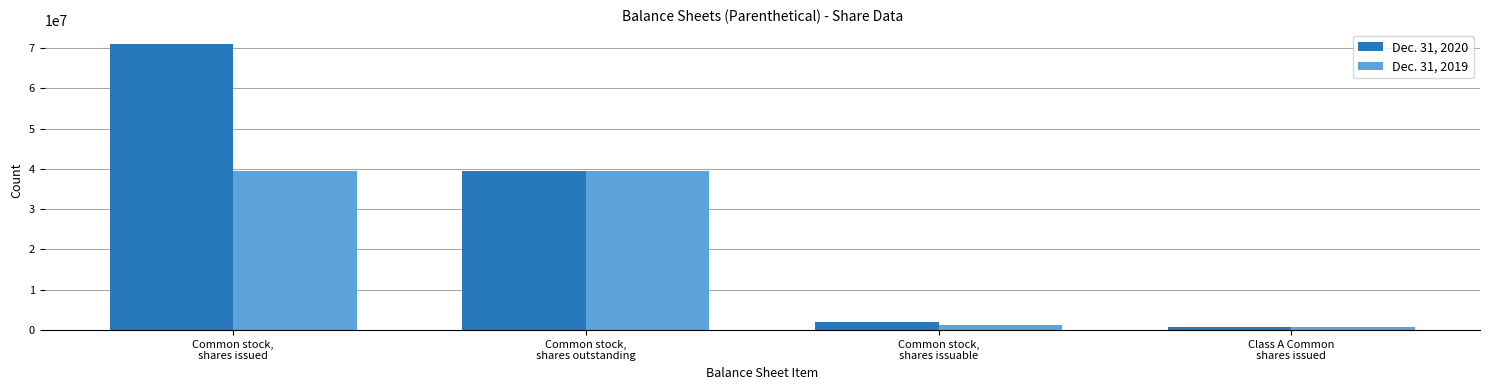

What are all the series names shown in the legend?

Dec. 31, 2020, Dec. 31, 2019